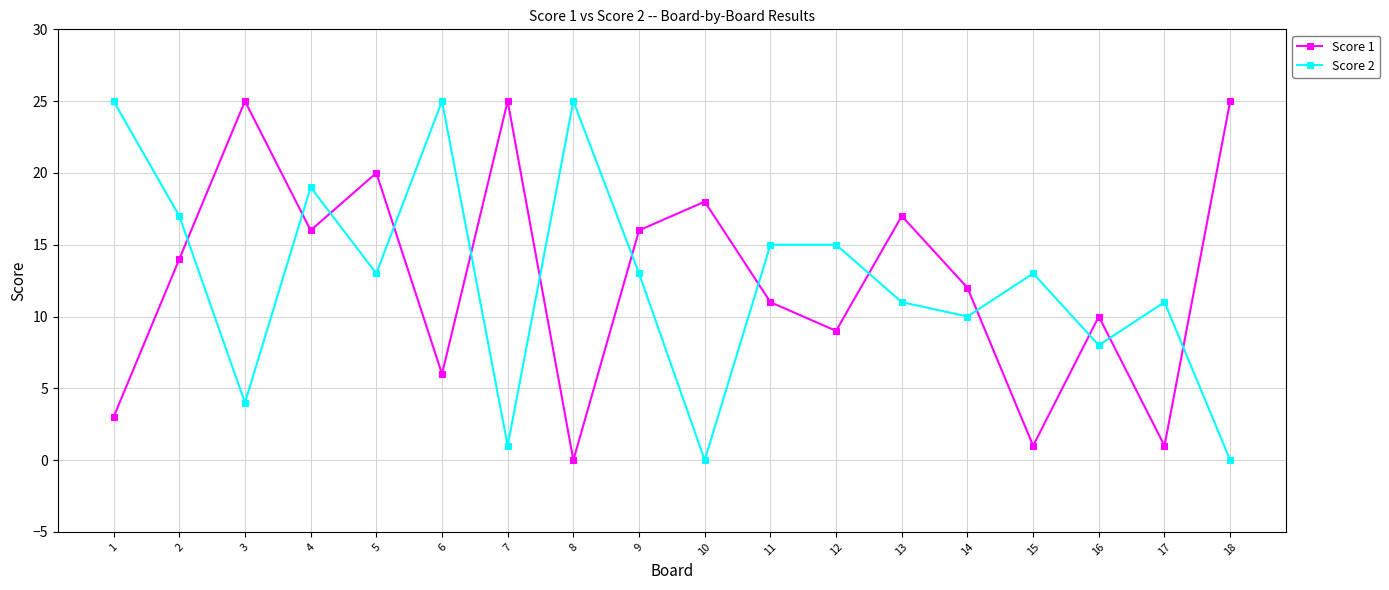

Count the number of categories in the chart.

18